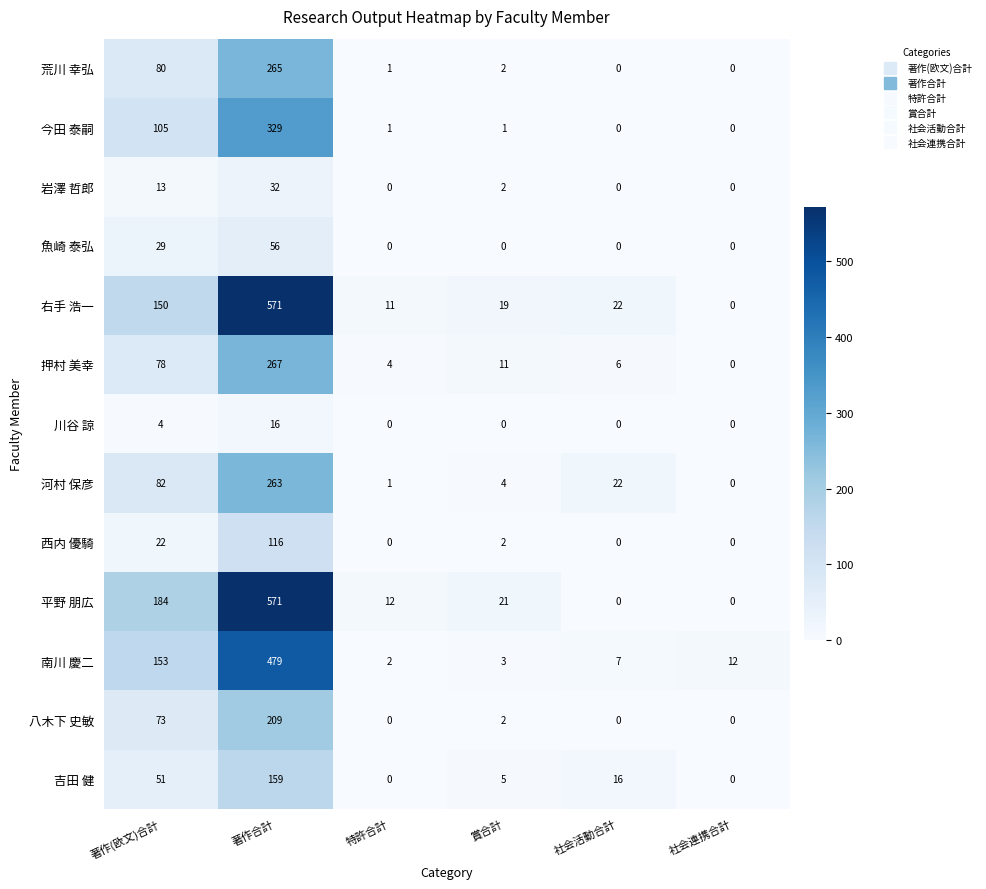

How many positive values does the 岩澤 哲郎 series have?

3